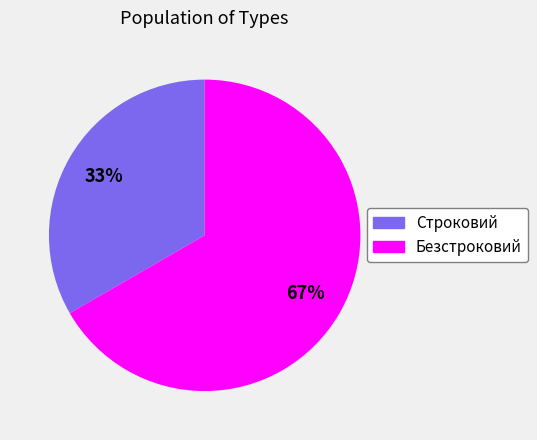

Which slice represents more than half of the pie?

Безстроковий